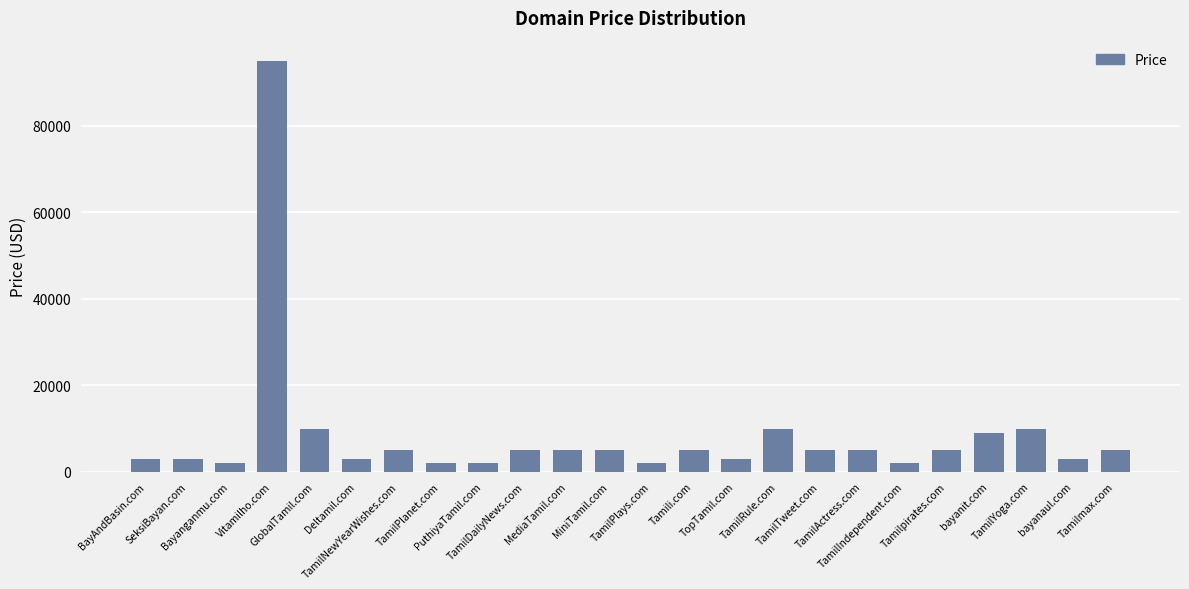

What is the difference between the maximum and minimum values?

93000